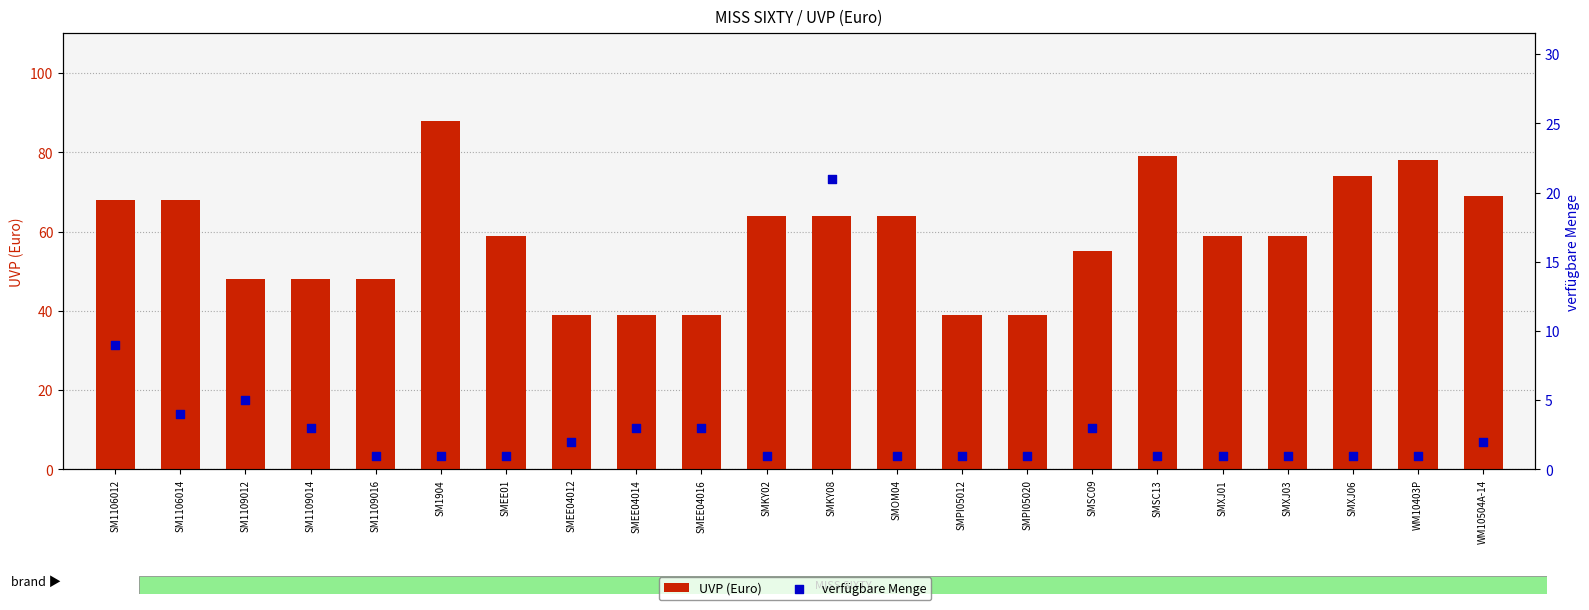

What are all the series names shown in the legend?

UVP (Euro), verfügbare Menge